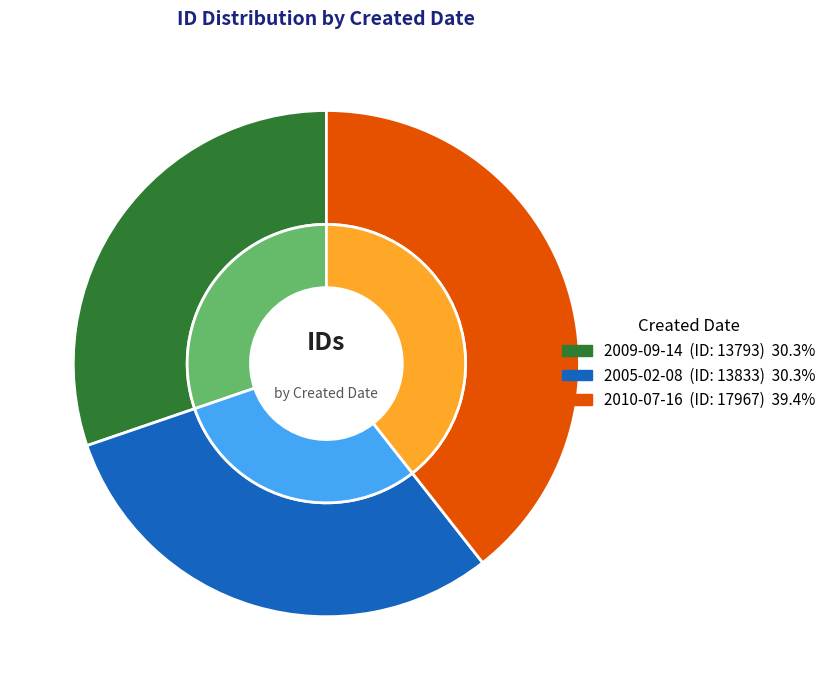

To the nearest percent, what is the difference between the largest and smallest slice percentages?

9%